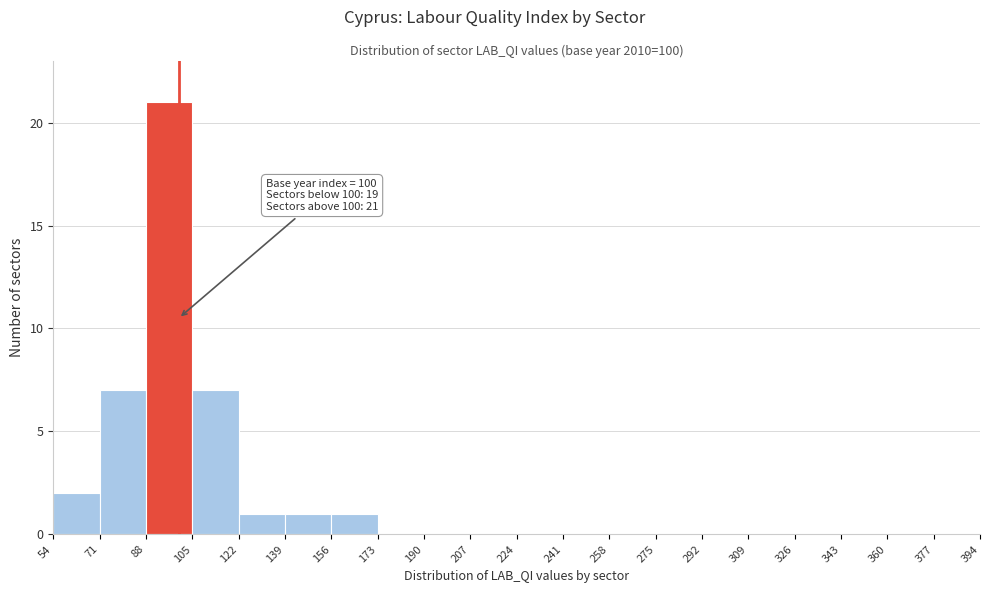

Over which range of the x-axis is the bar tallest?

88 to 105